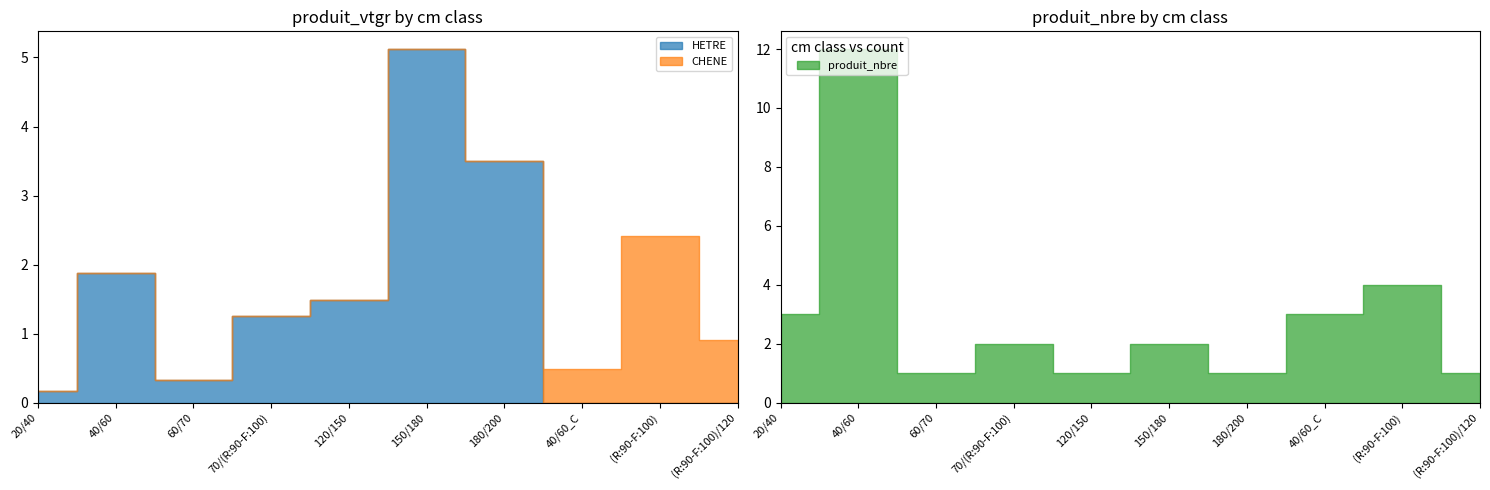

Where is the first local minimum for produit_nbre?

60/70